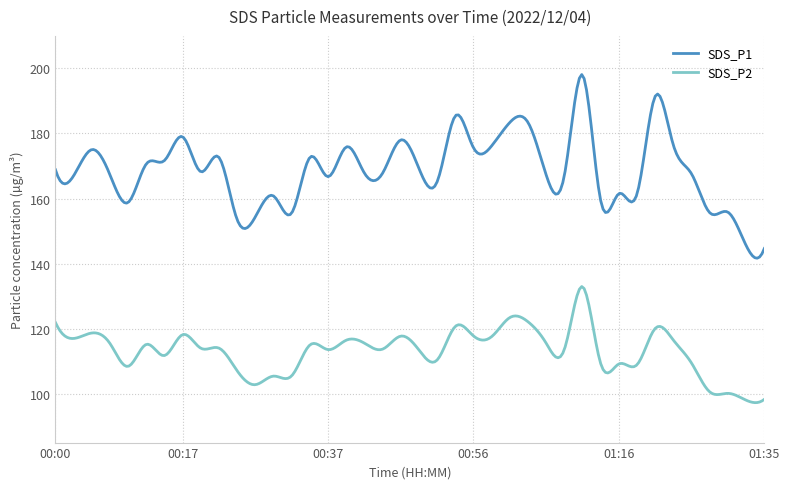

List the series in order of their peak value, lowest first.

SDS_P2, SDS_P1